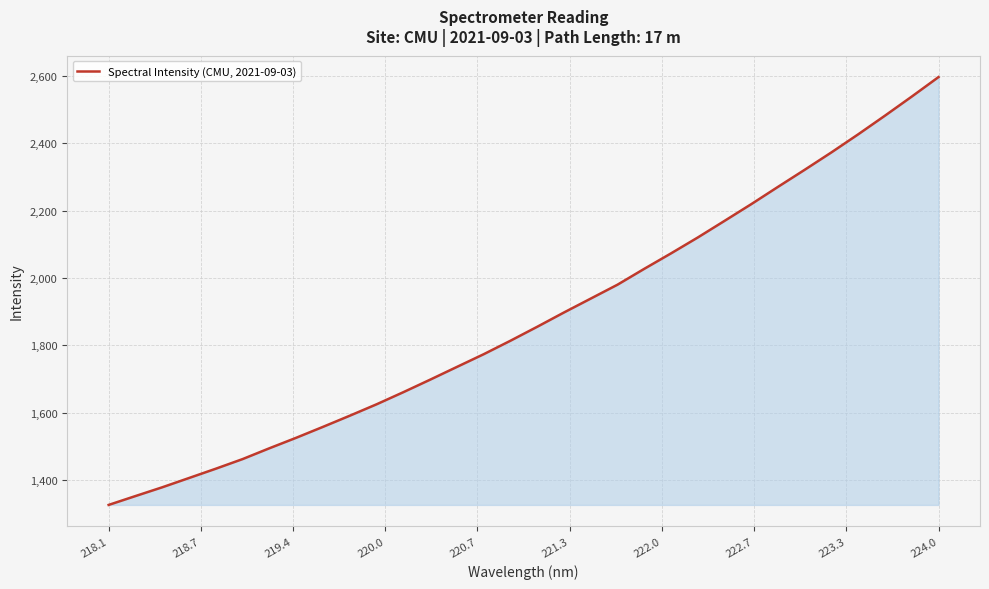

What is the greatest value displayed?

2596.4